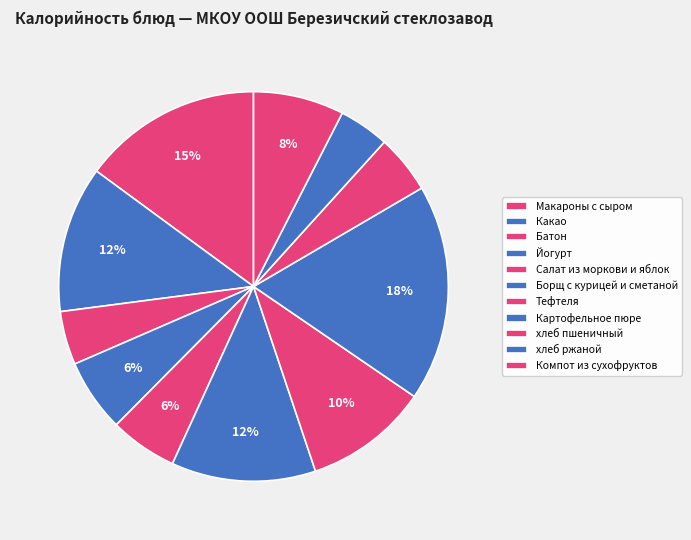

What is the largest slice in the pie chart?

Картофельное пюре